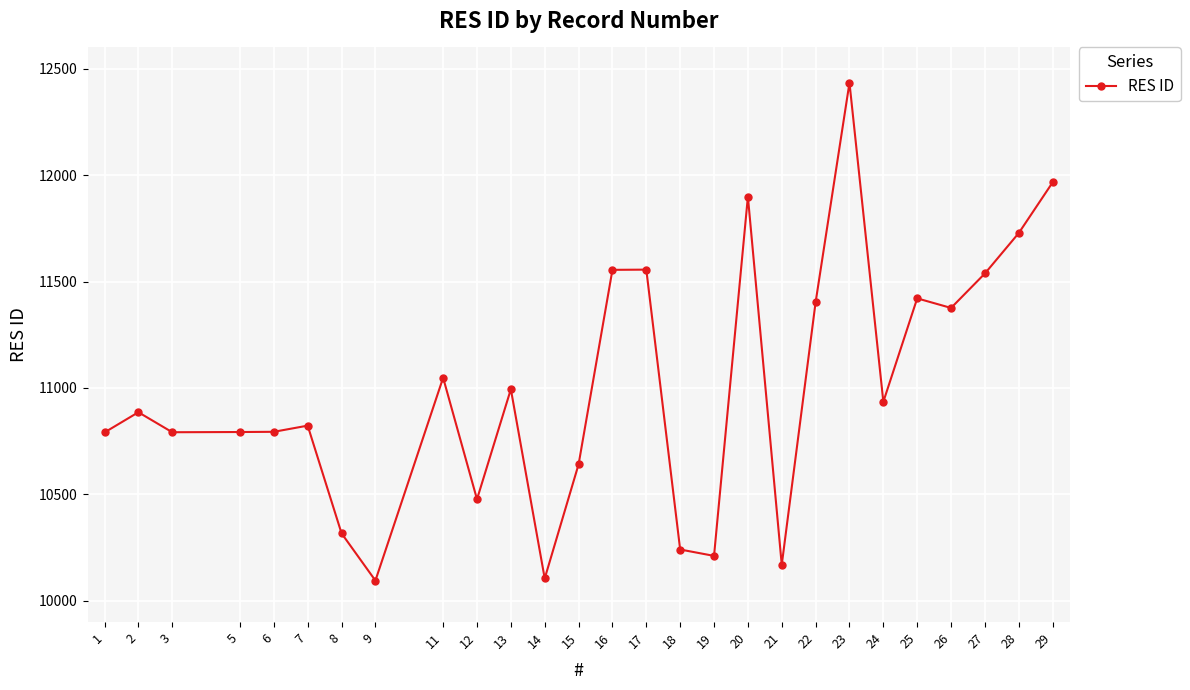

What is the sum of all values?

296988